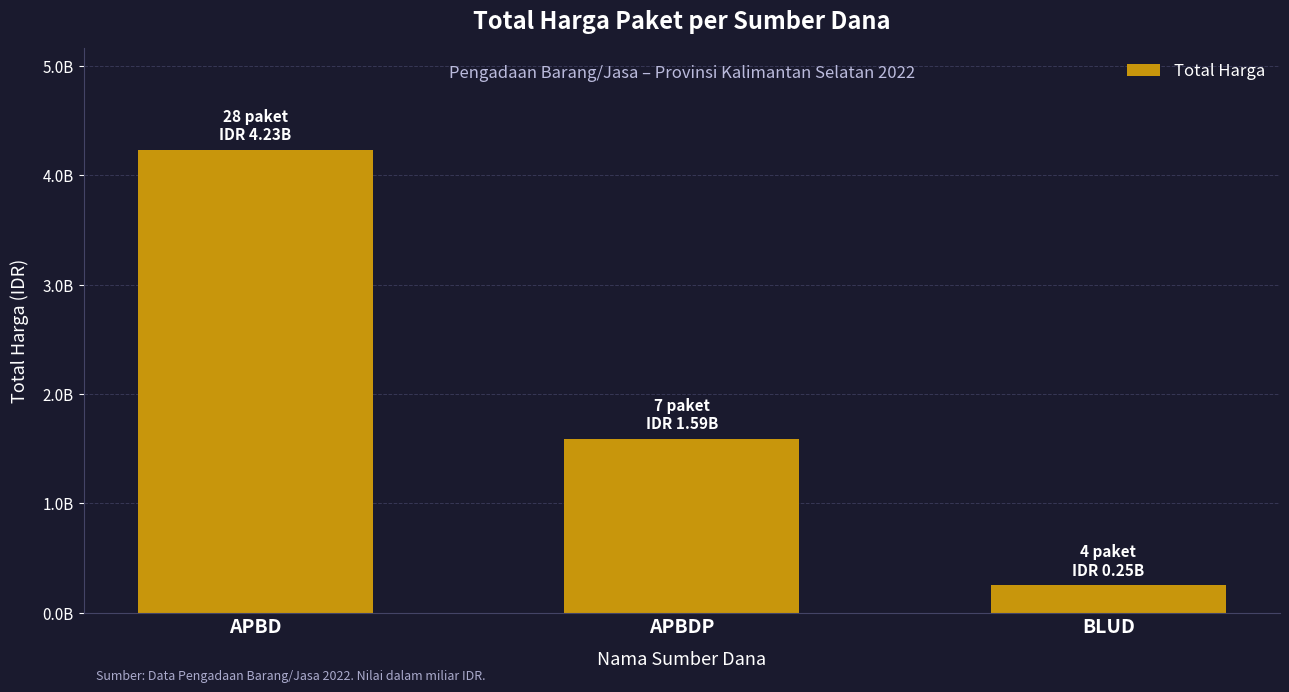

List the labels in order of value, largest first.

APBD, APBDP, BLUD